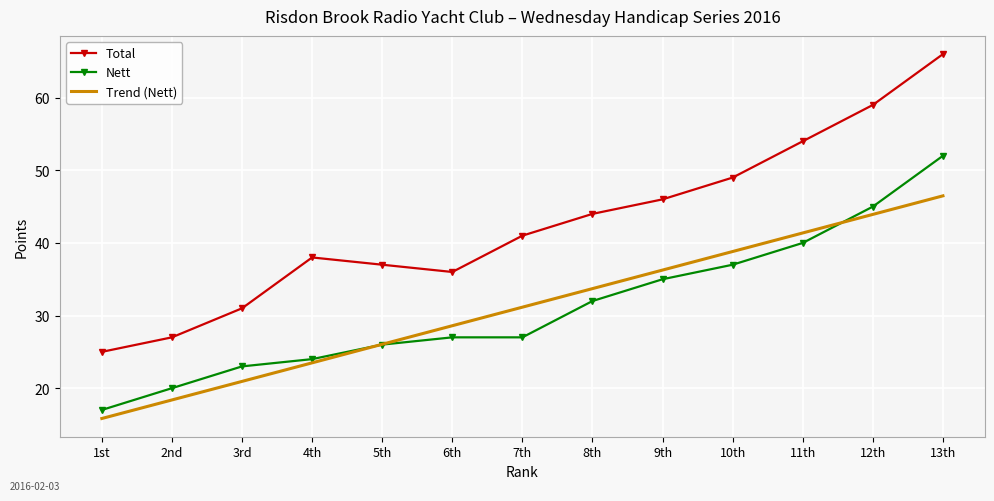

True or false: Total and Trend (Nett) cross at least once.

False